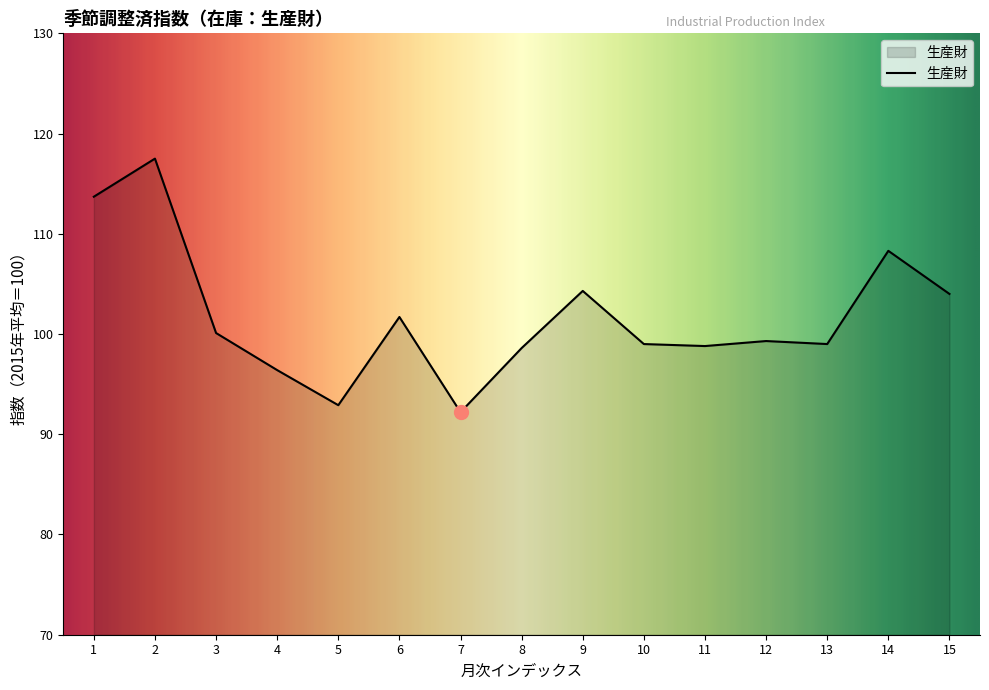

How many distinct data groups are displayed?

1